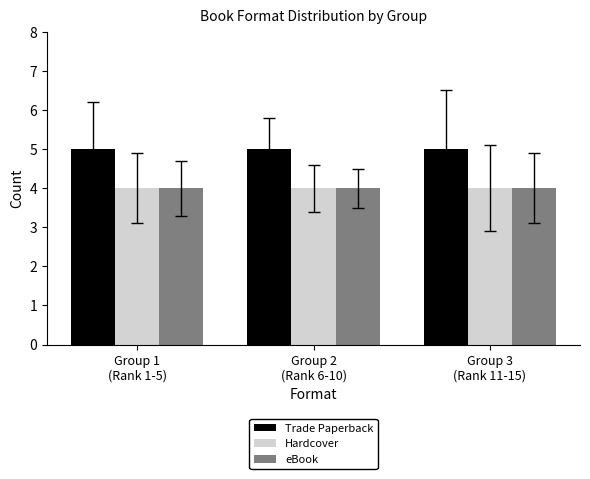

What is the spread (max minus min) of values at Group 2
(Rank 6-10)?

1